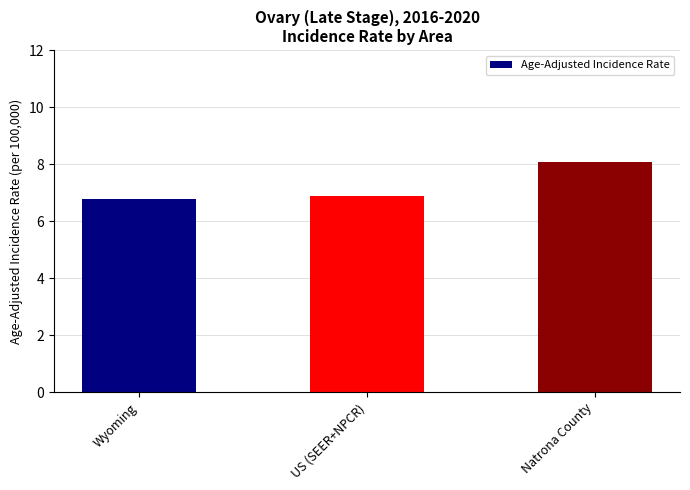

What is the label of the 1st bar from the right?

Natrona County